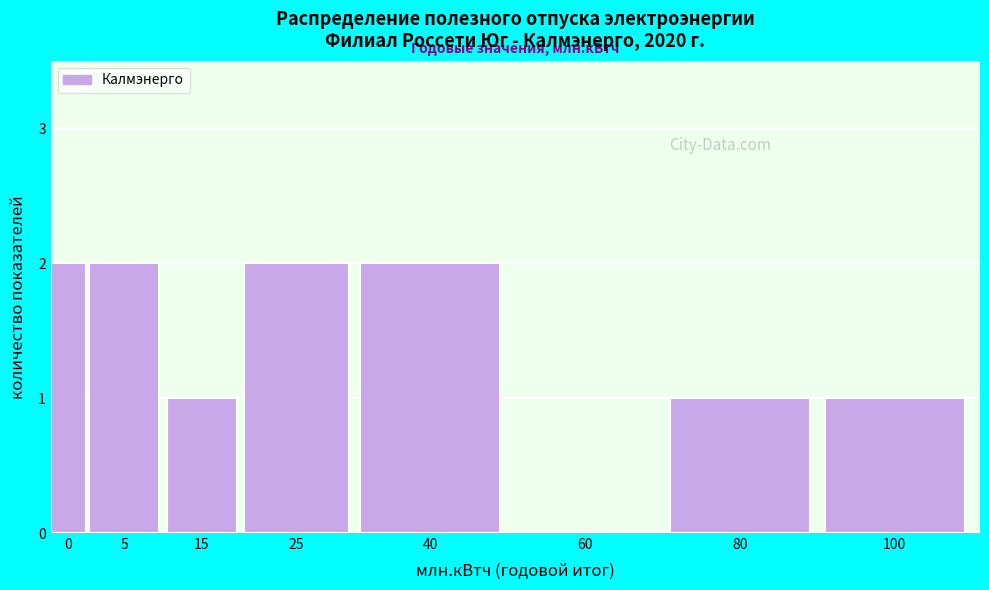

Reading right to left, extract all data points from this chart.

100=1	80=1	60=0	40=2	25=2	15=1	5=2	0=2